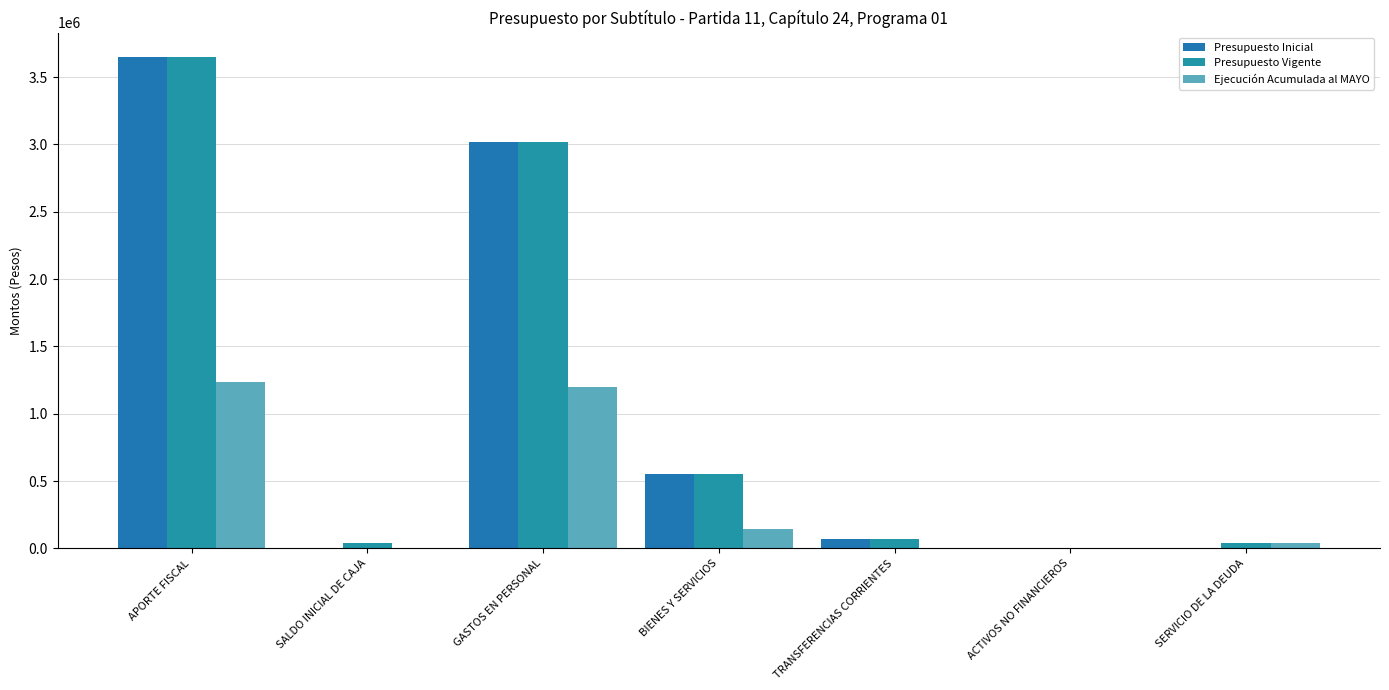

Reading left to right, transcribe all the data shown in this chart.

Presupuesto Inicial: 3648132	10	3022051	555298	68636	2147	10
Presupuesto Vigente: 3648132	39426	3022051	555298	68636	2147	39426
Ejecución Acumulada al MAYO: 1236950	0	1196110	147438	0	0	39415